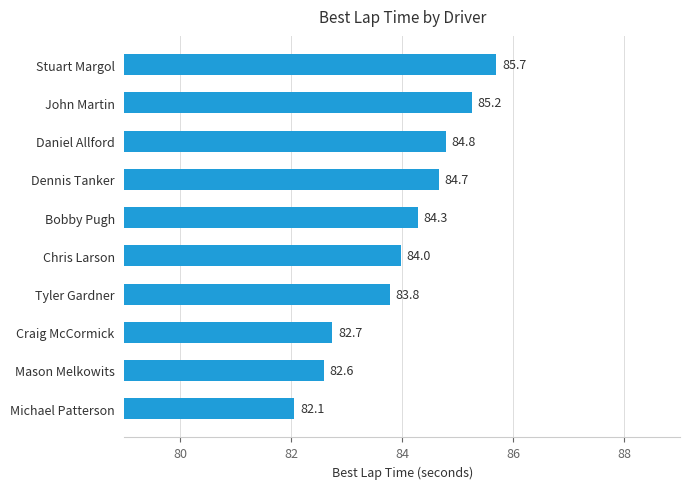

The value at Dennis Tanker is 84.7. True or false?

True